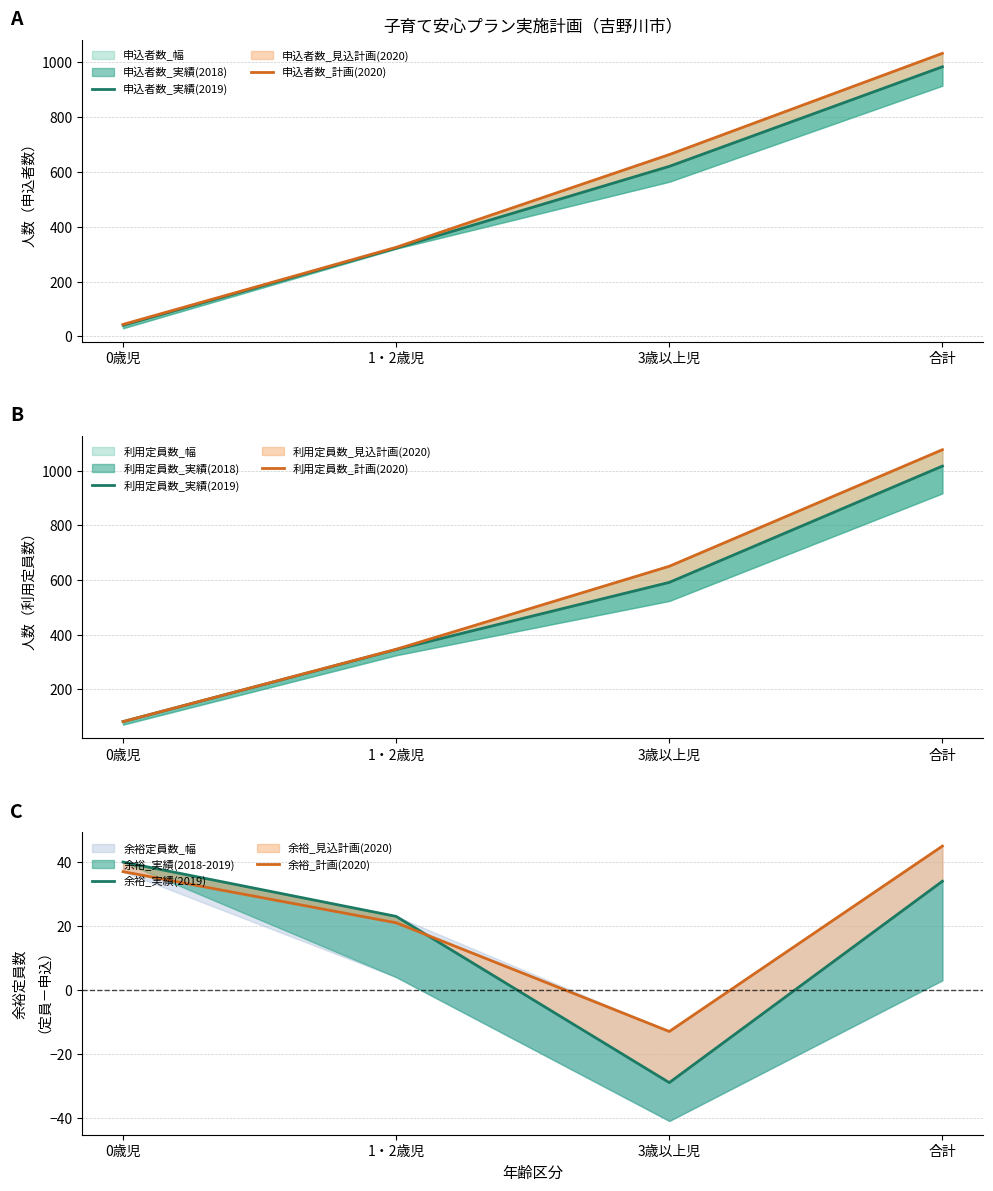

The 利用定員数_実績(2019) series shows 1017 at 合計. True or false?

True